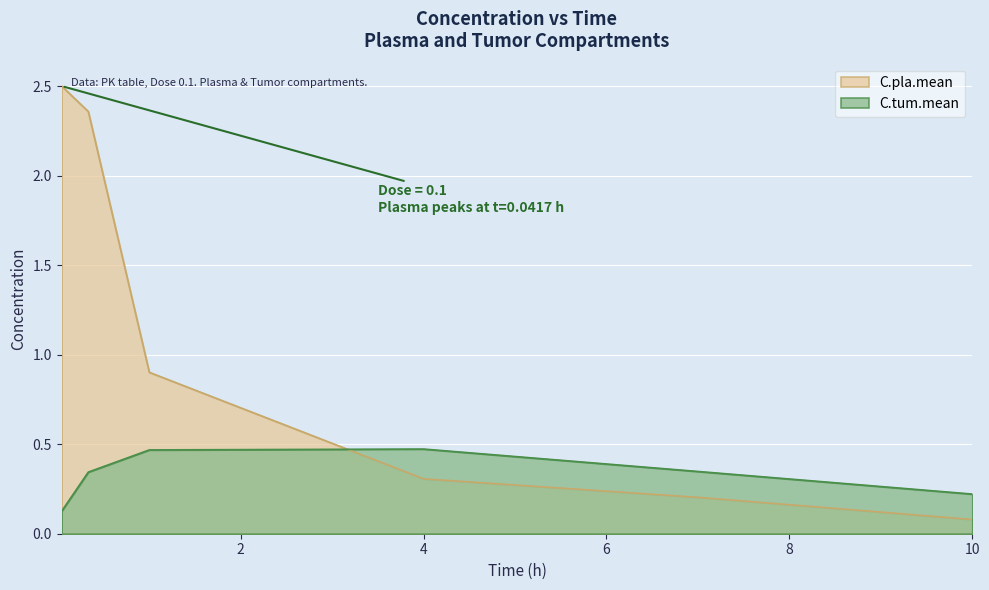

List the series in order of their peak value, highest first.

C.pla.mean, C.tum.mean